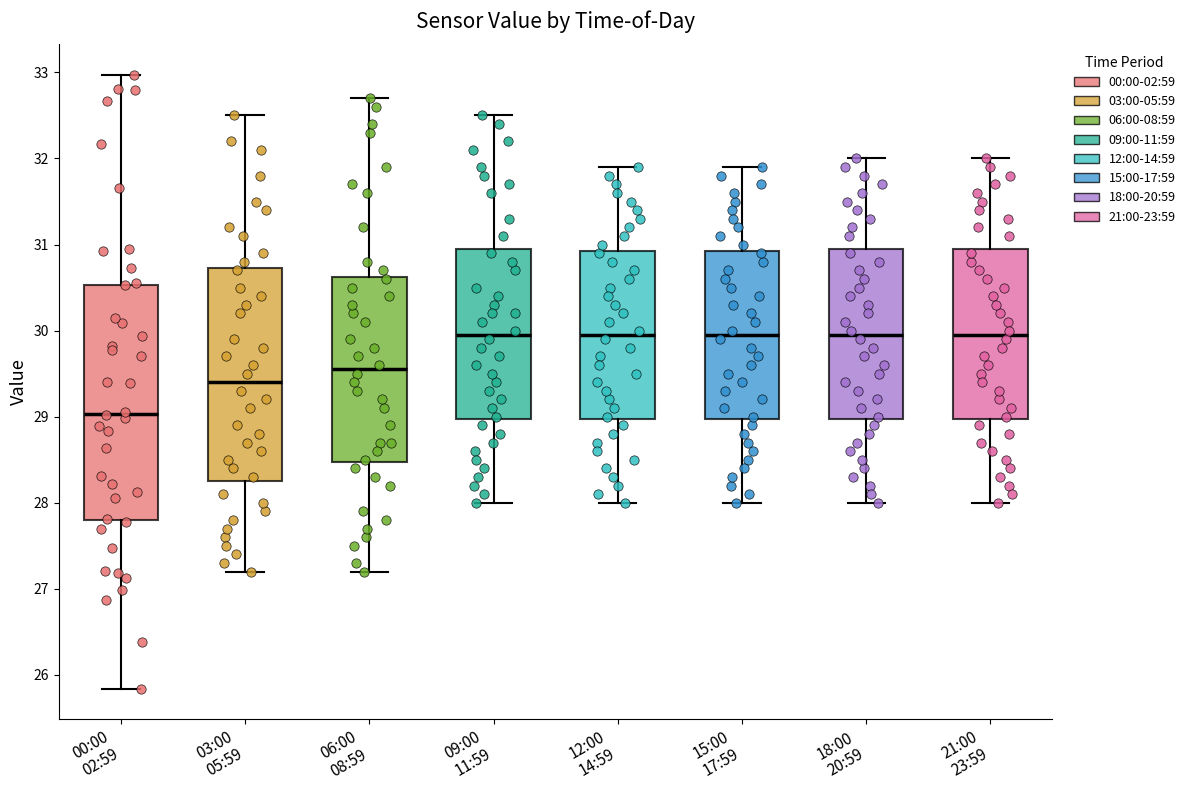

Which box has the lowest median line?

00:00 02:59